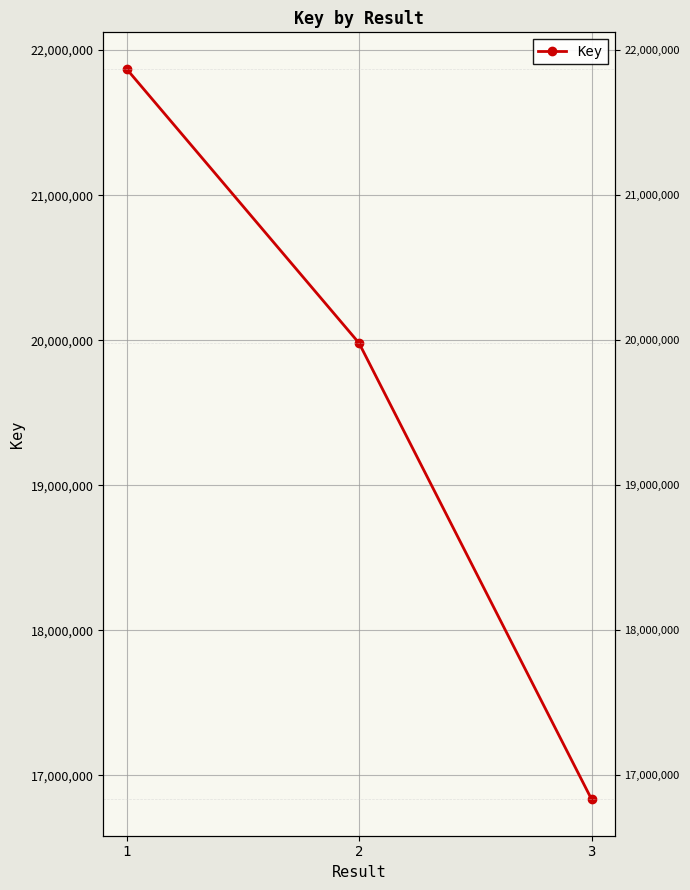

Where does the data first go above 19980527?

1